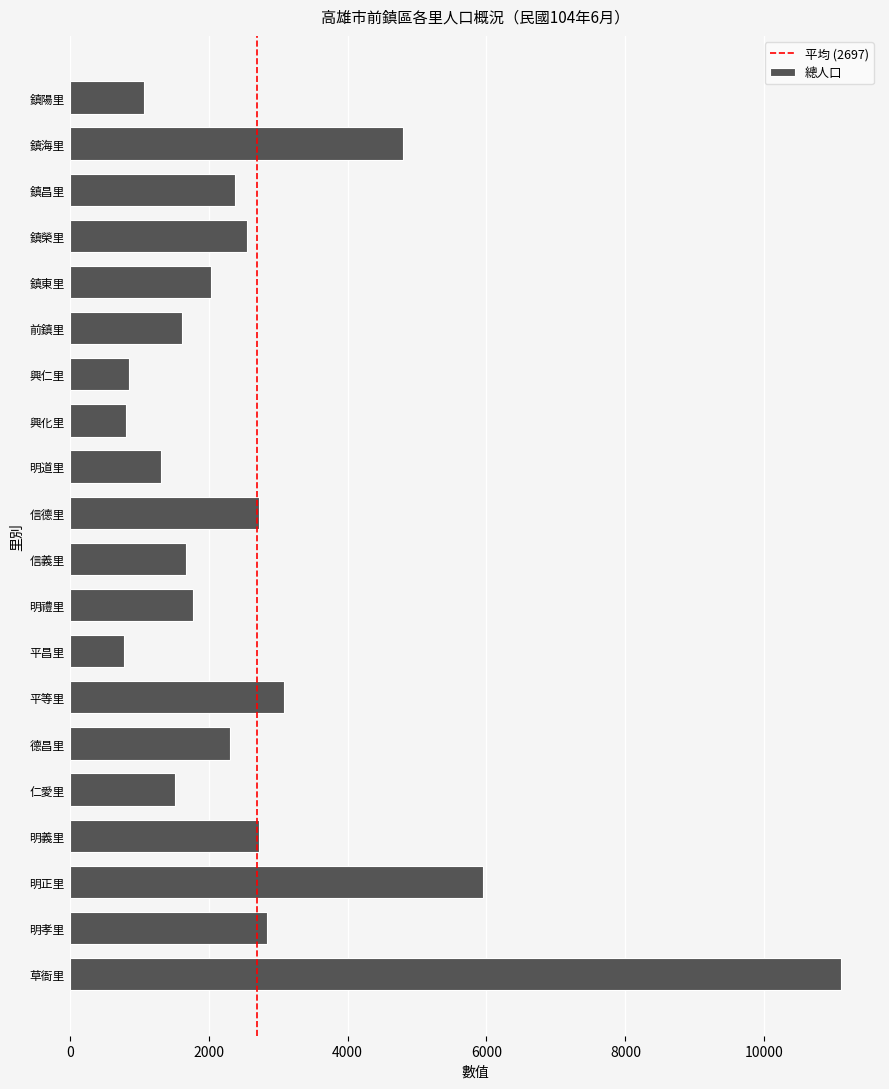

Is it true that the value at 明義里 is 2722?

True